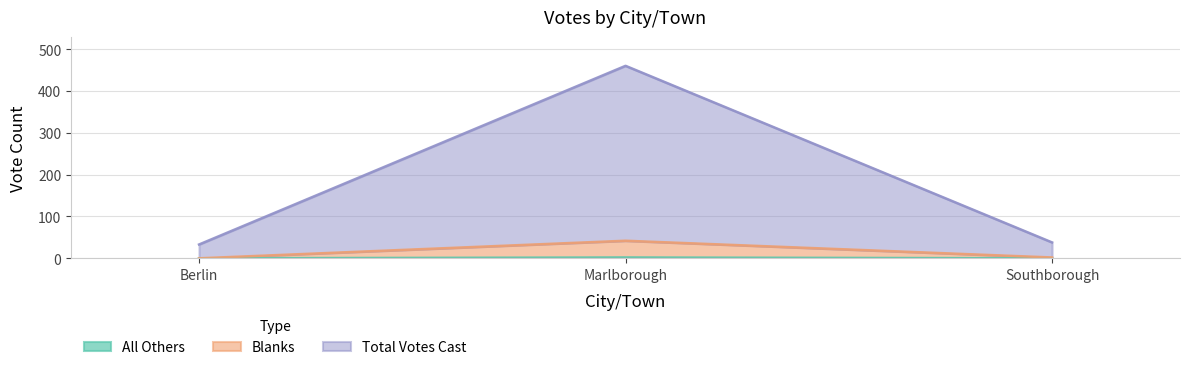

What is the total value across all series at Marlborough?

504